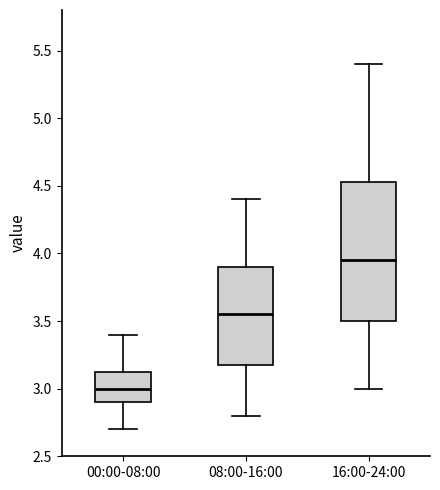

Reading left to right, read every box against the y-axis: the position of its median line, the range the box covers, and the ends of its whiskers. The values are not printed on the chart, so give them approximately, as read against the axis.

00:00-08:00: median 3.00, box 2.90 to 3.15, whiskers 2.70 to 3.40
08:00-16:00: median 3.55, box 3.20 to 3.90, whiskers 2.80 to 4.40
16:00-24:00: median 3.95, box 3.50 to 4.55, whiskers 3.00 to 5.40